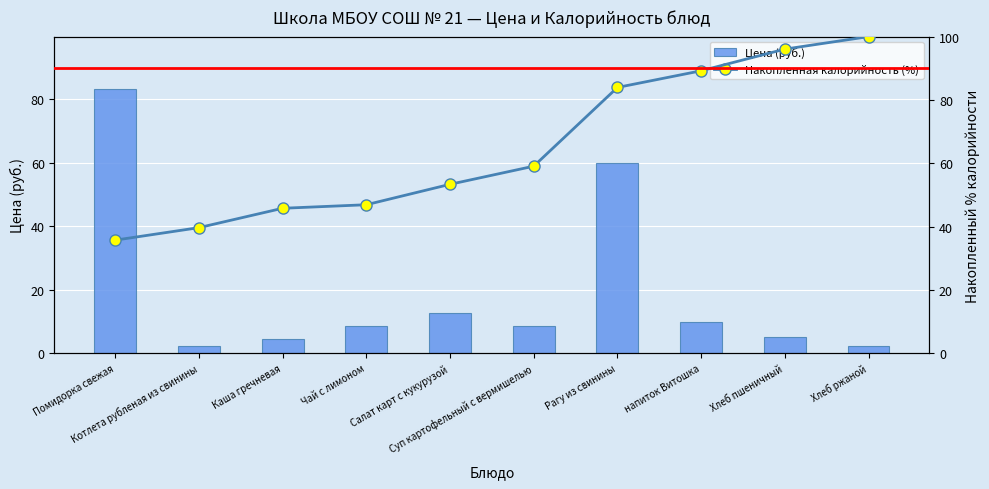

What is the average value of the Накопленная калорийность (%) series?

65.0